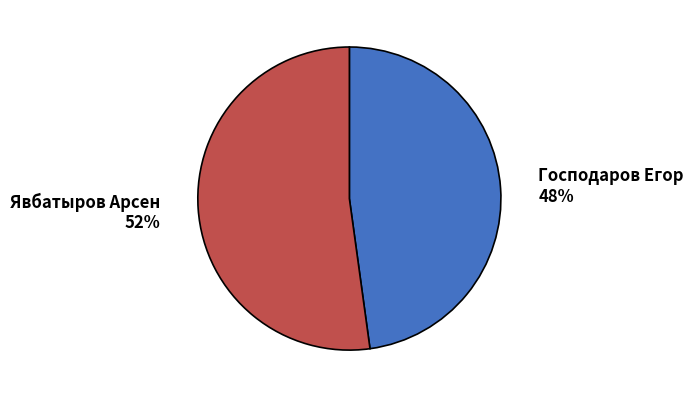

Does any single category account for the majority?

Yes